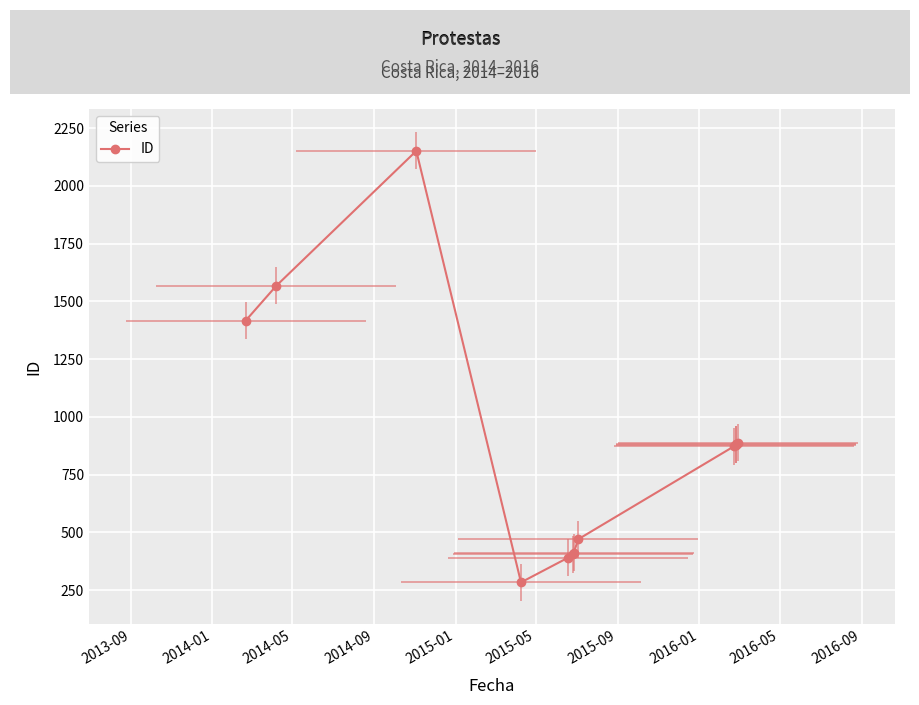

How many distinct data groups are displayed?

1